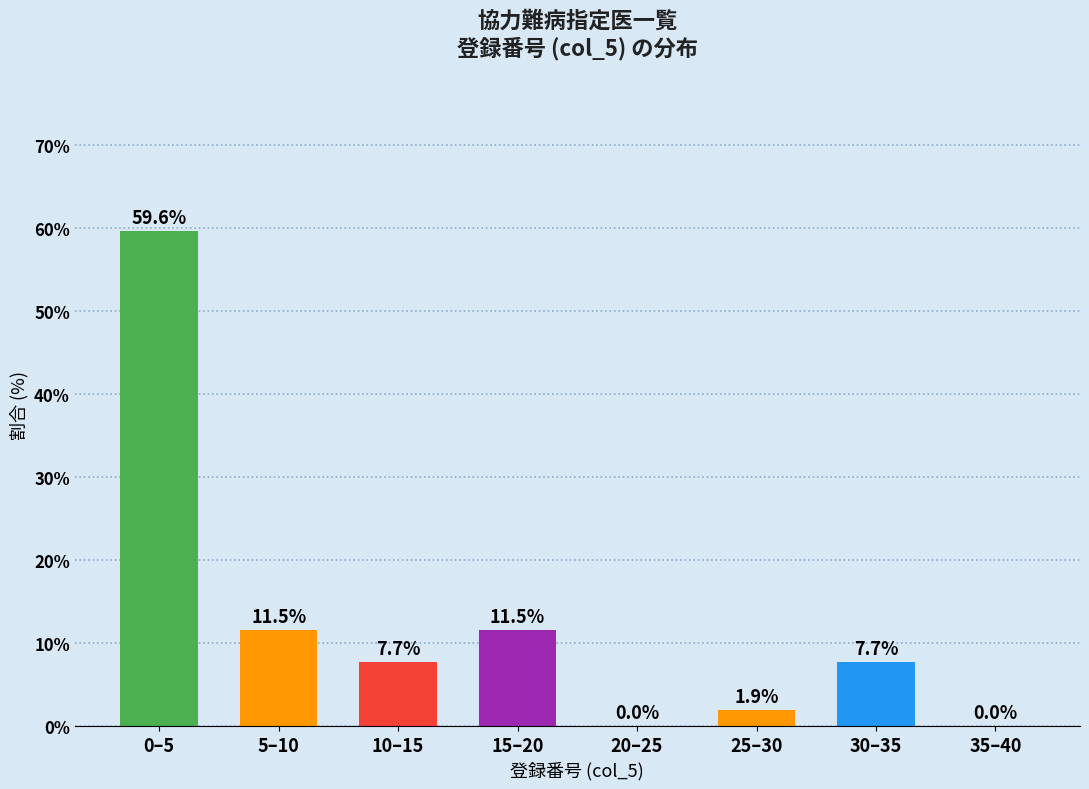

Reading left to right, transcribe all the data shown in this chart.

0–5=59.6	5–10=11.5	10–15=7.7	15–20=11.5	20–25=0.0	25–30=1.9	30–35=7.7	35–40=0.0